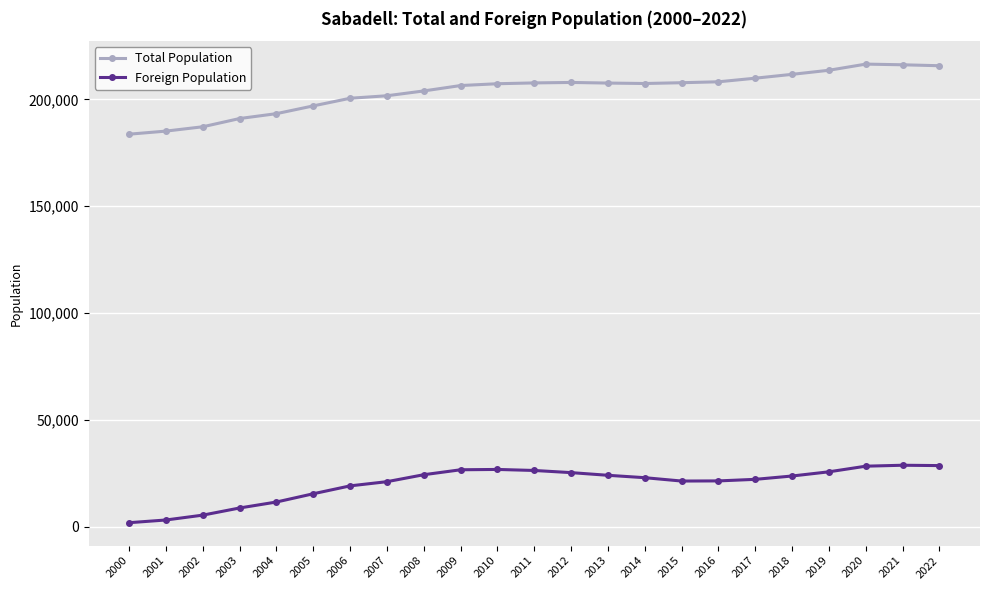

The value of Foreign Population at 2004 is 11595. True or false?

True